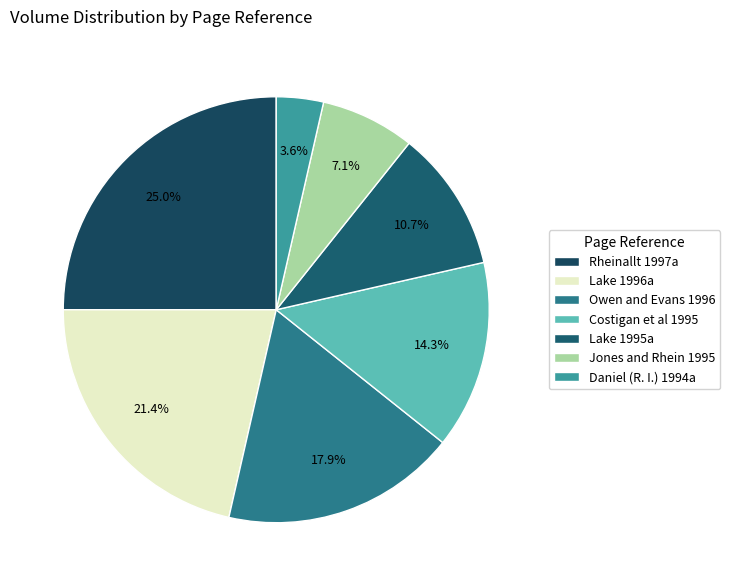

Is it true that Daniel (R. I.) 1994a is 1% of the pie?

False